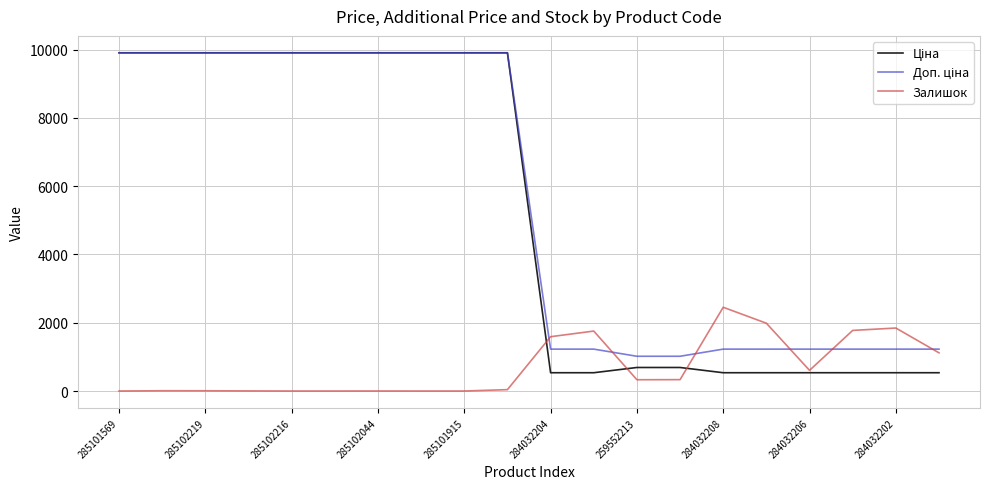

What is the highest value of the Залишок series?

2453.0